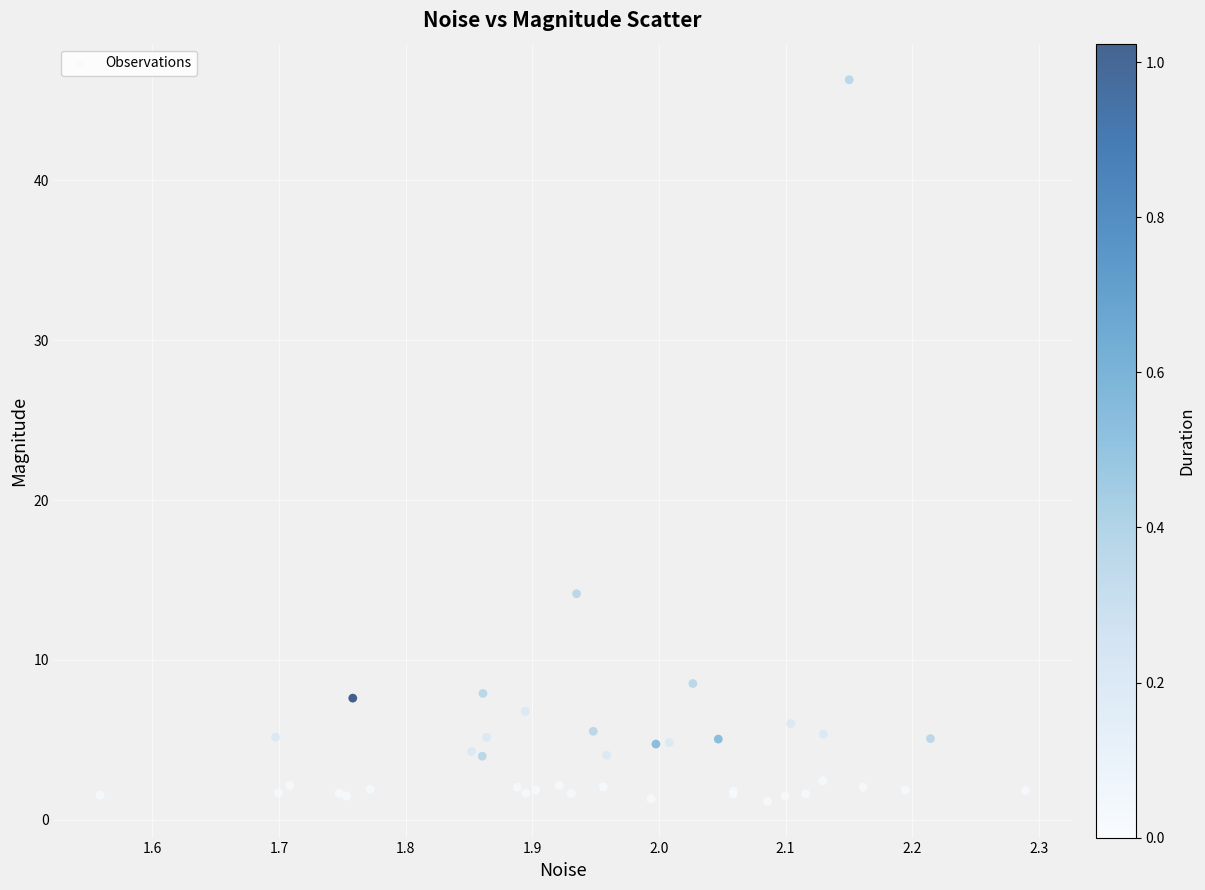

What Y value in the scatter plot is closest to 23?

14.1